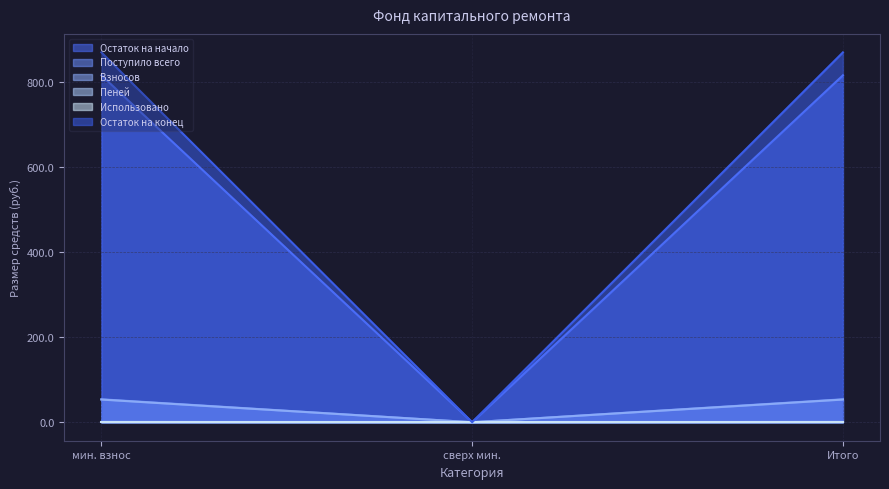

Is it true that Взносов equals 0.0 at сверх мин.?

True